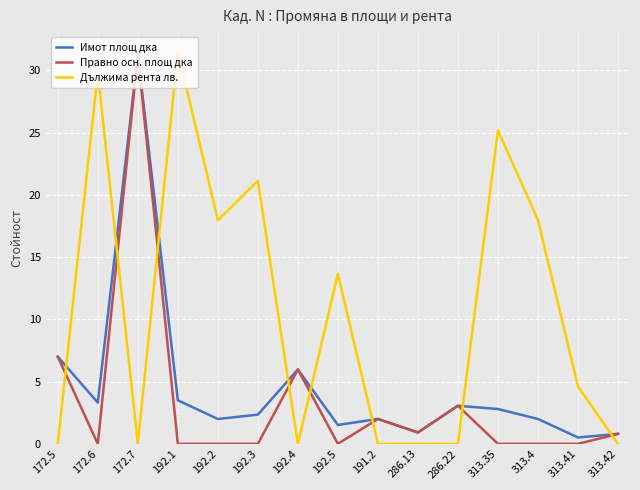

List the series in order of their overall mean, highest first.

Дължима рента лв., Имот площ дка, Правно осн. площ дка